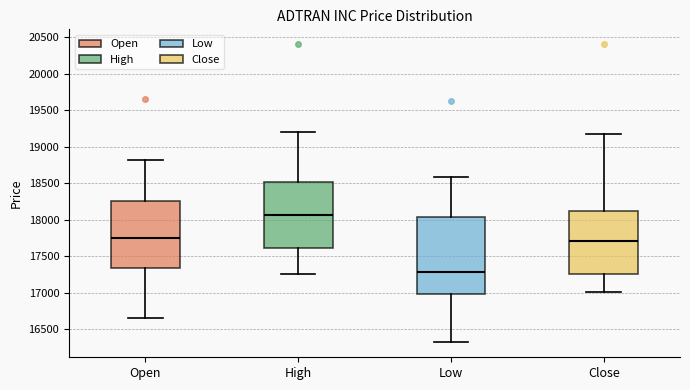

Reading left to right, transcribe this box plot: for each box, give where its median line is, the range the box spans, and where its two whiskers end, as read against the y-axis. The values are not printed on the chart, so give them approximately, as read against the axis.

Open: median 17750, box 17350 to 18250, whiskers 16650 to 18800
High: median 18050, box 17600 to 18500, whiskers 17250 to 19200
Low: median 17300, box 17000 to 18050, whiskers 16300 to 18600
Close: median 17700, box 17250 to 18100, whiskers 17000 to 19200